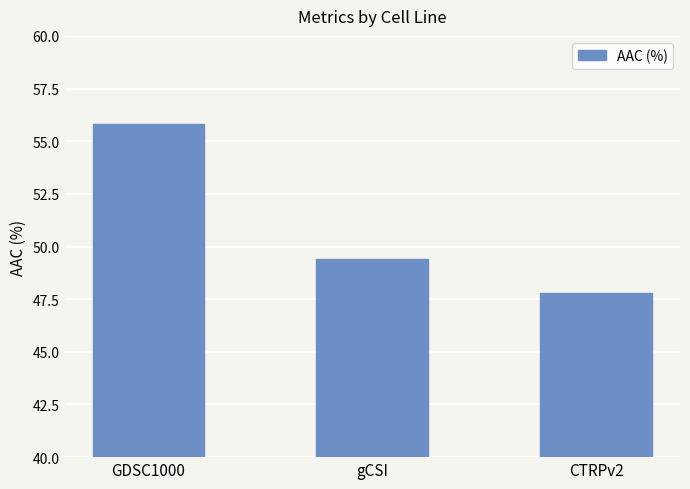

List the labels in order of value, largest first.

GDSC1000, gCSI, CTRPv2